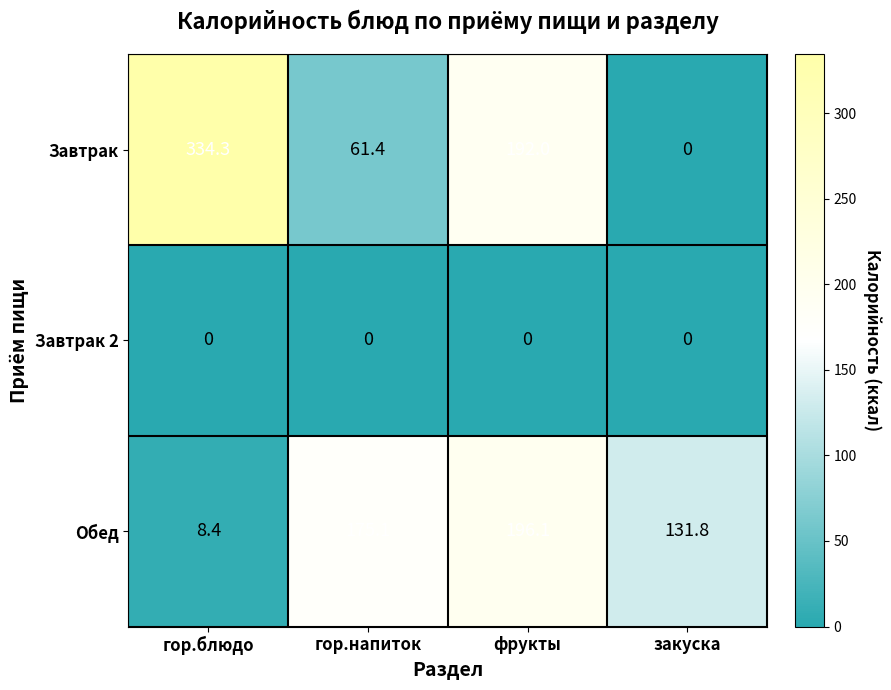

True or false: Завтрак has a value of 61.4 at гор.напиток.

True